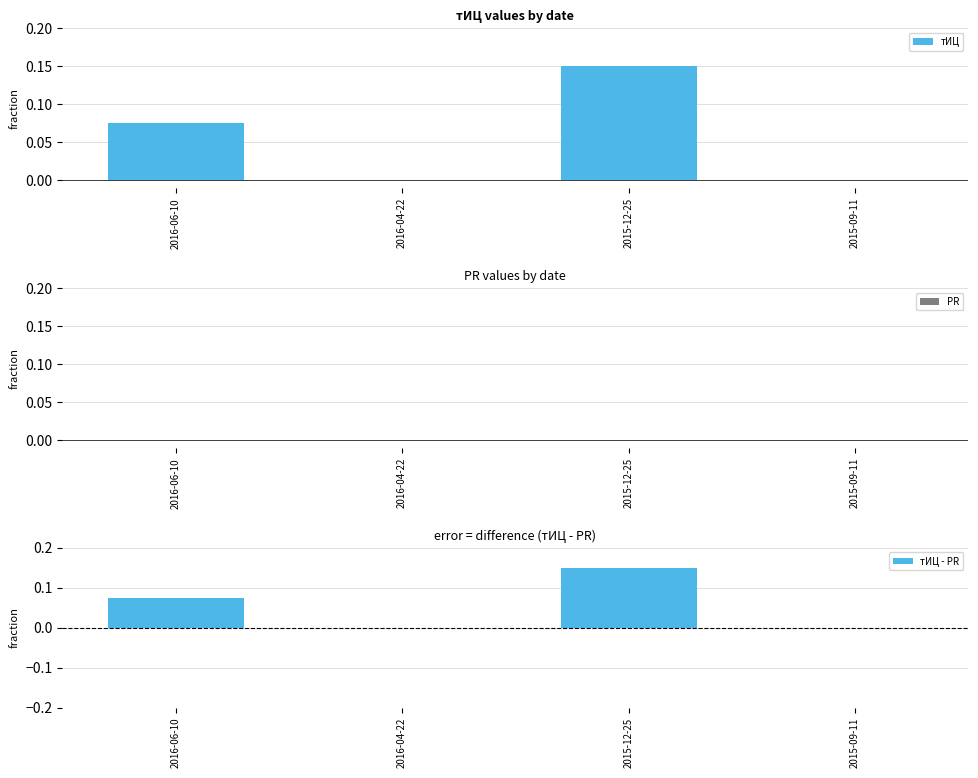

Count the number of categories in the chart.

4